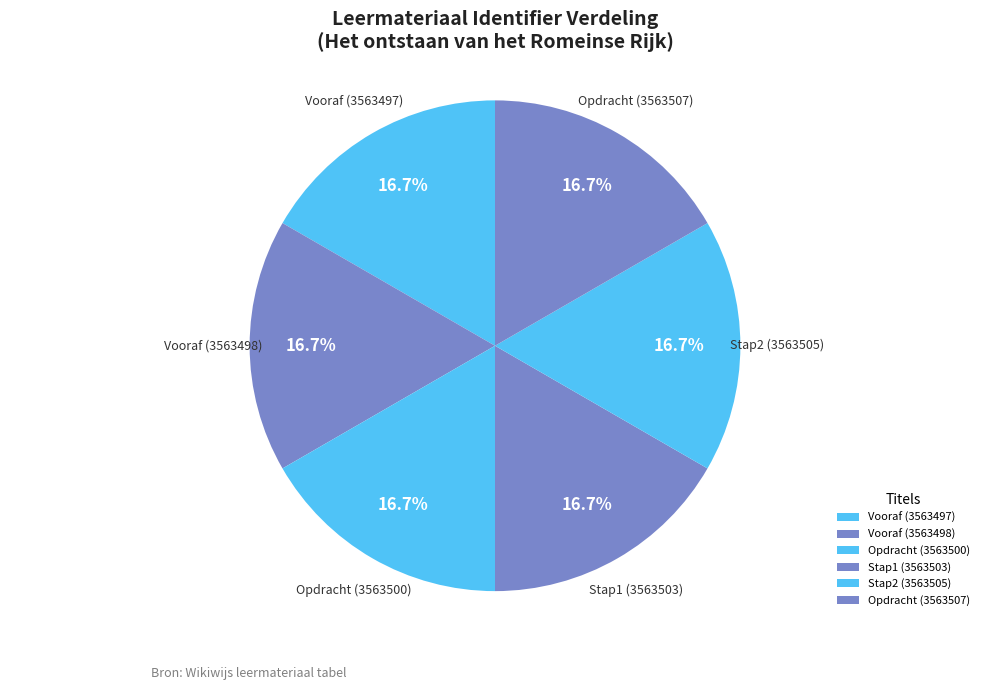

To the nearest percent, what portion does Vooraf (3563498) represent?

17%